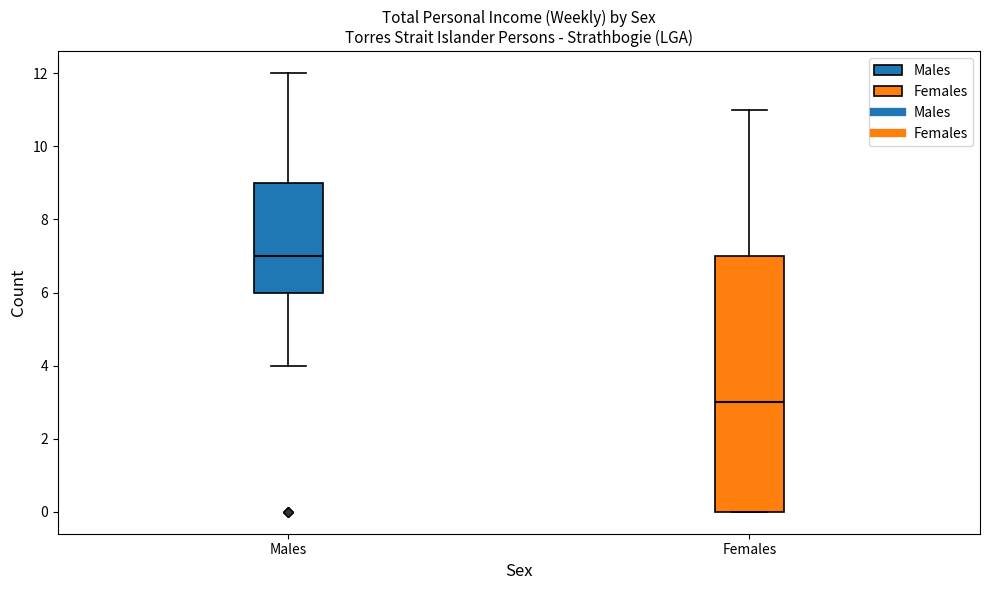

Which box has the highest median line?

Males